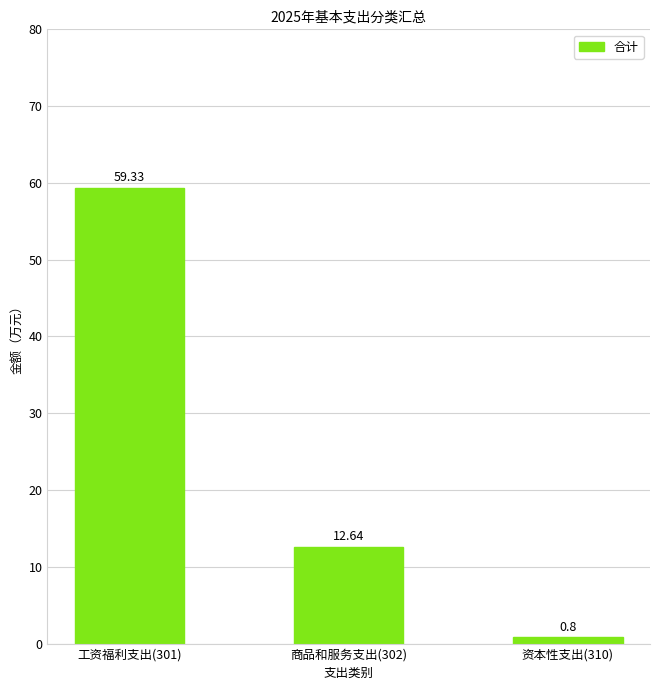

Is it true that the value at 商品和服务支出(302) is 12.6?

True